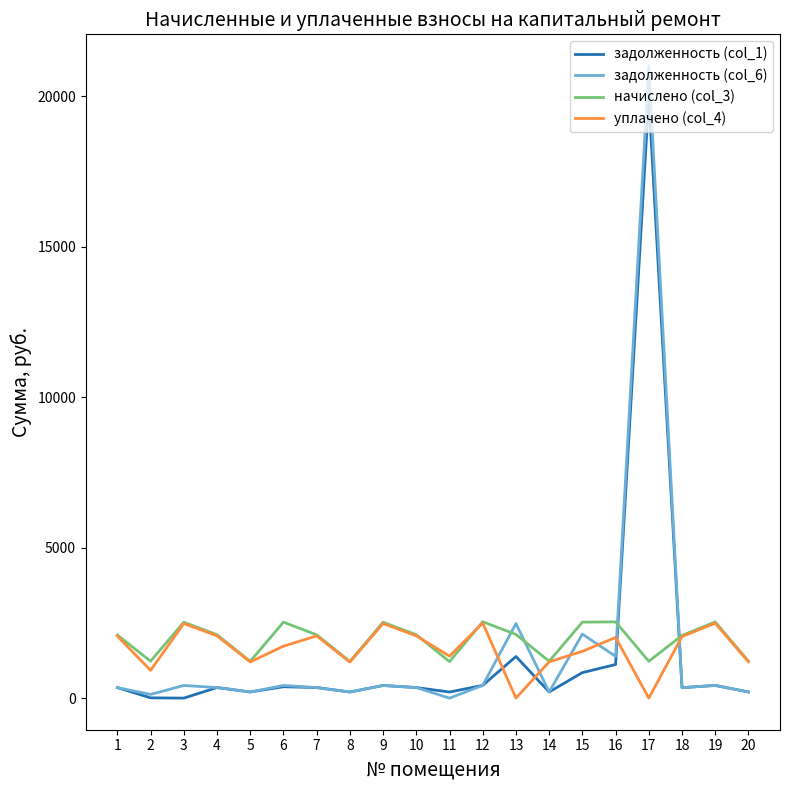

True or false: уплачено (col_4) and задолженность (col_1) cross at least once.

True